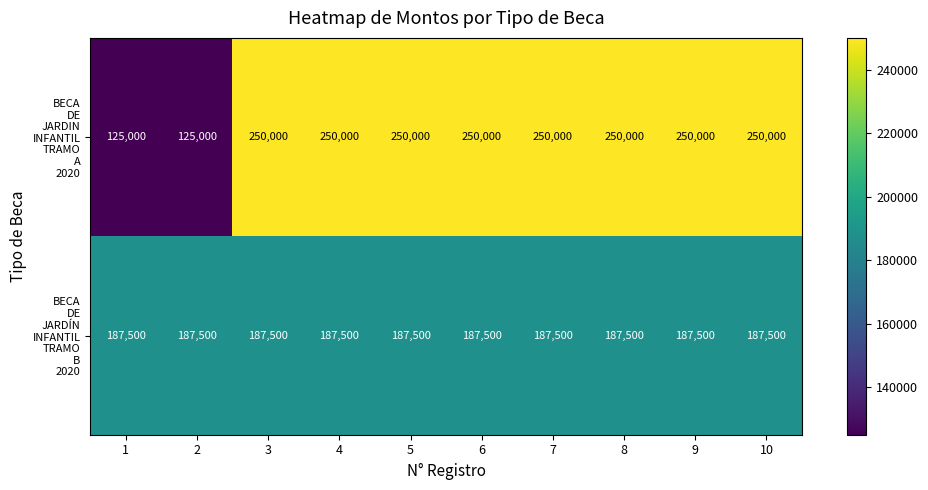

What is the difference between the highest and lowest values at 6?

62500